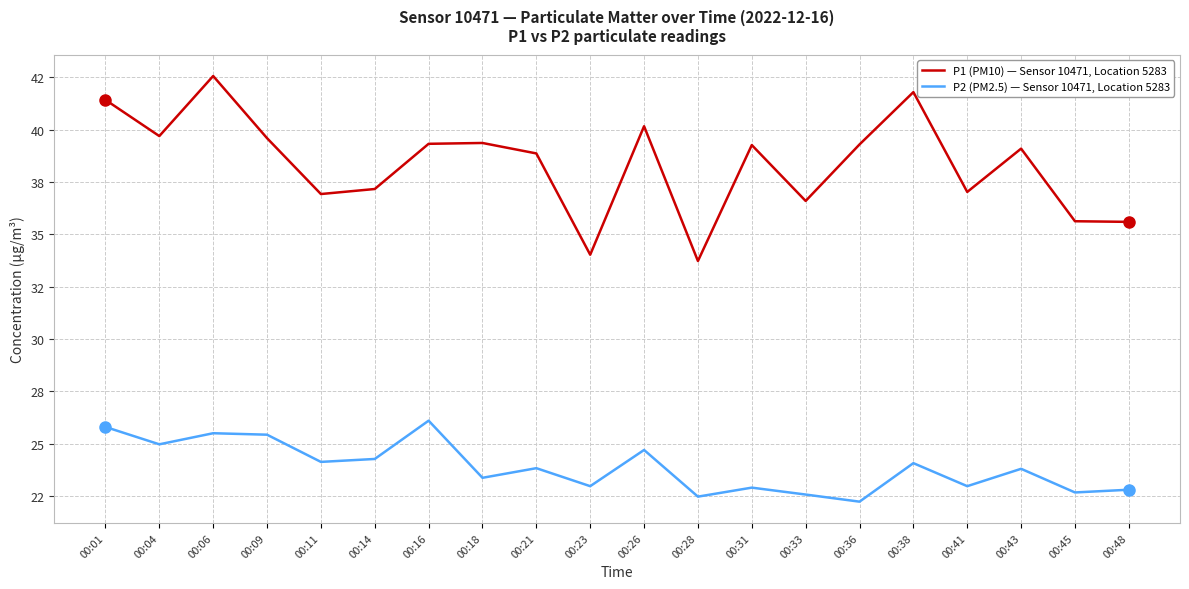

The value of P2 (PM2.5) — Sensor 10471, Location 5283 at 00:36 is 15.4. True or false?

False